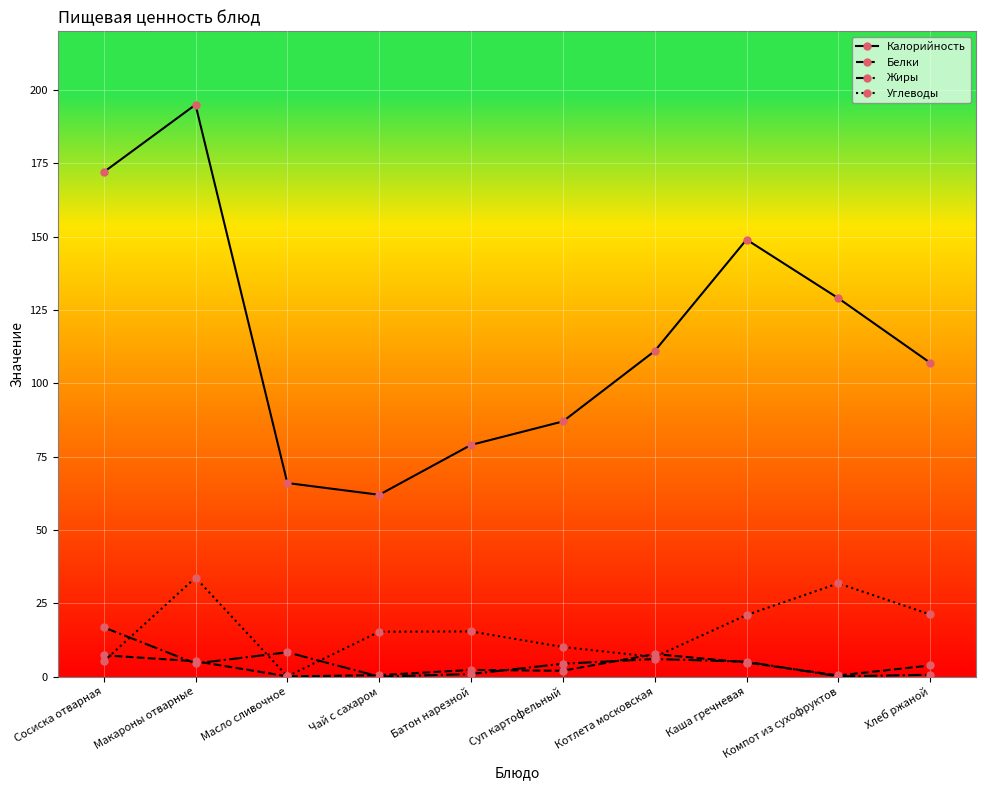

What are all the series names shown in the legend?

Калорийность, Белки, Жиры, Углеводы